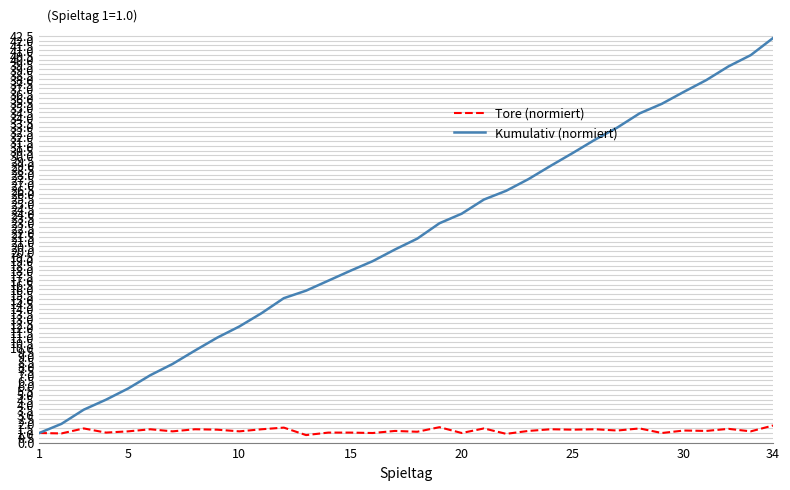

Which series has the largest total across all categories?

Kumulativ (normiert)